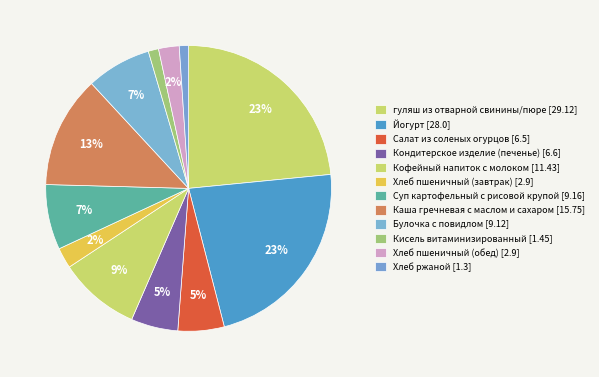

To the nearest percent, what is the difference between the Булочка с повидлом and Кисель витаминизированный slice percentages?

6%